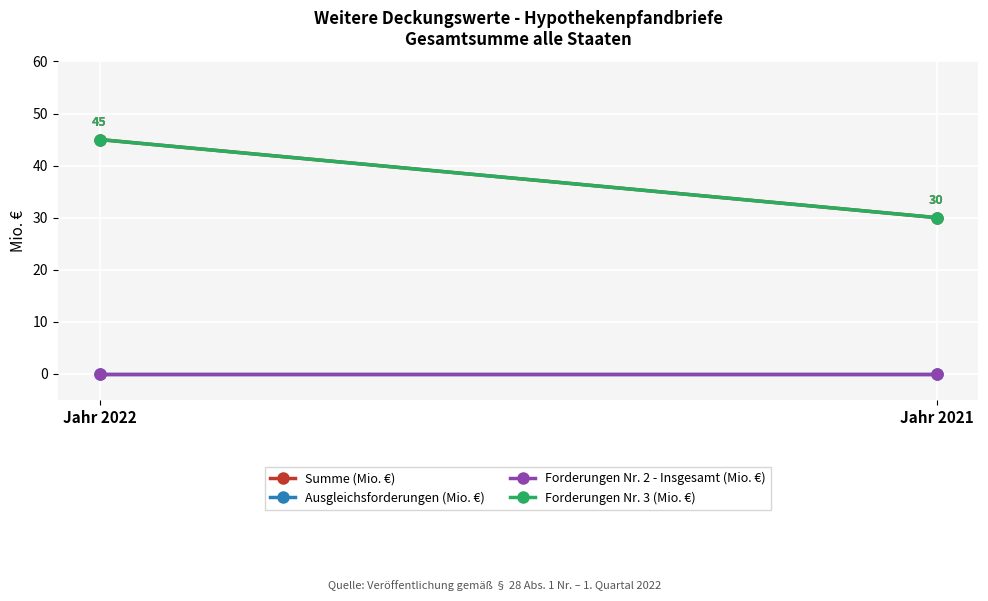

Where is Summe (Mio. €) nearest to the value 37?

Jahr 2021